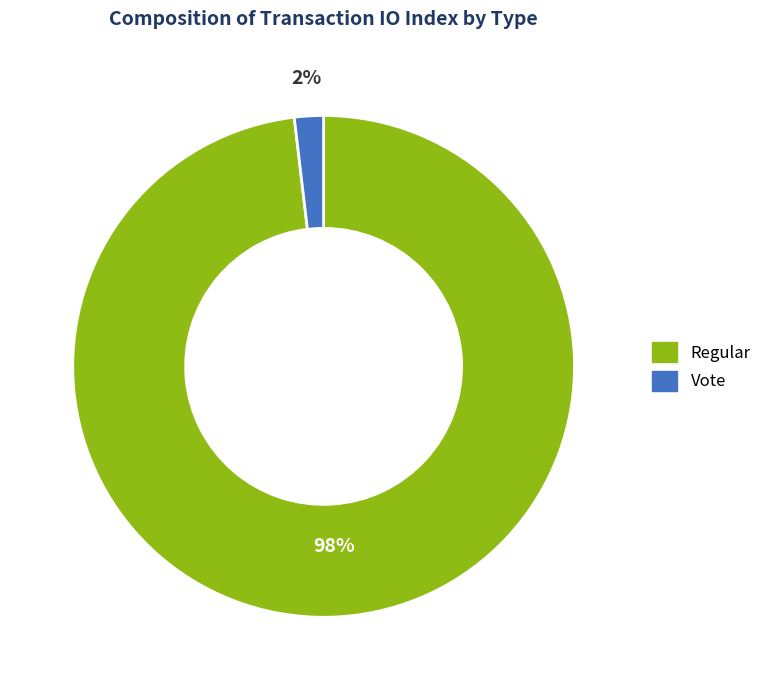

What percentage is the Regular slice, to the nearest percent?

98%